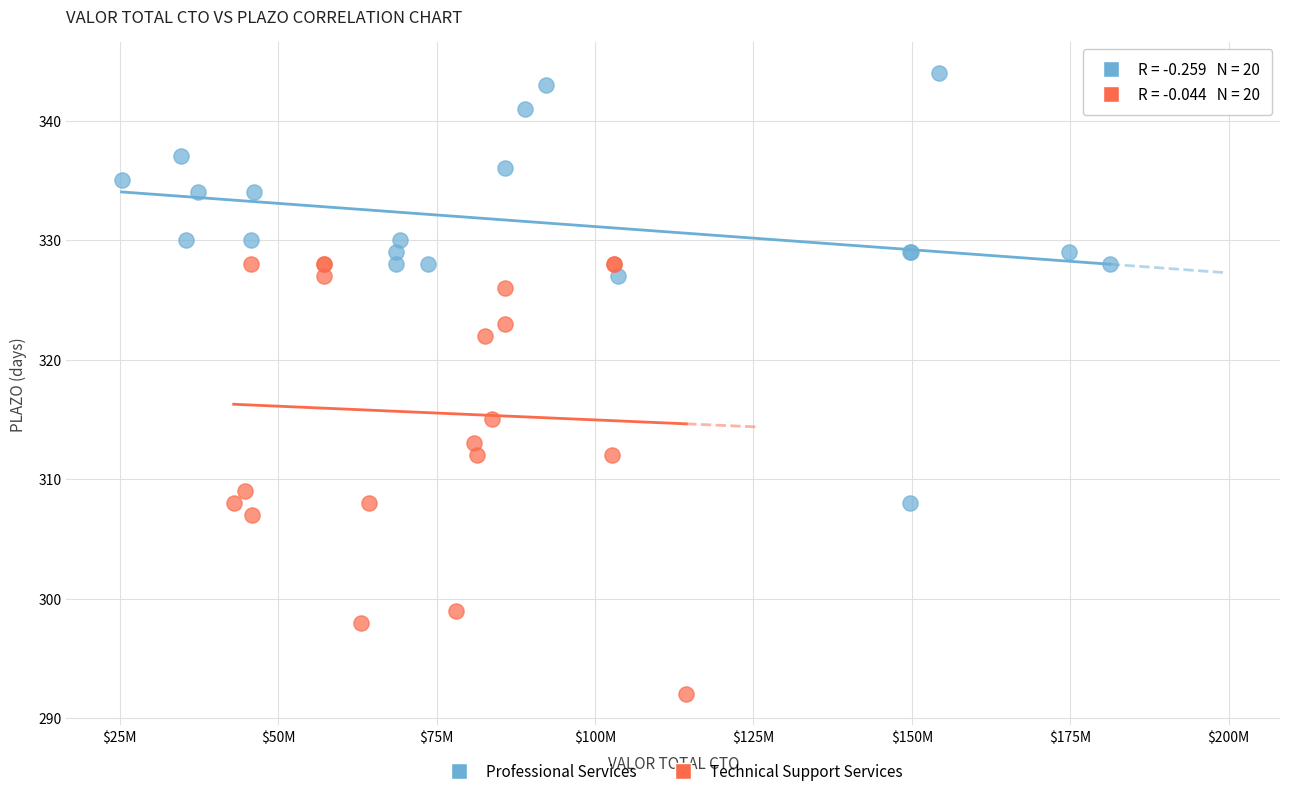

Which series reaches the minimum Y coordinate?

Technical Support Services